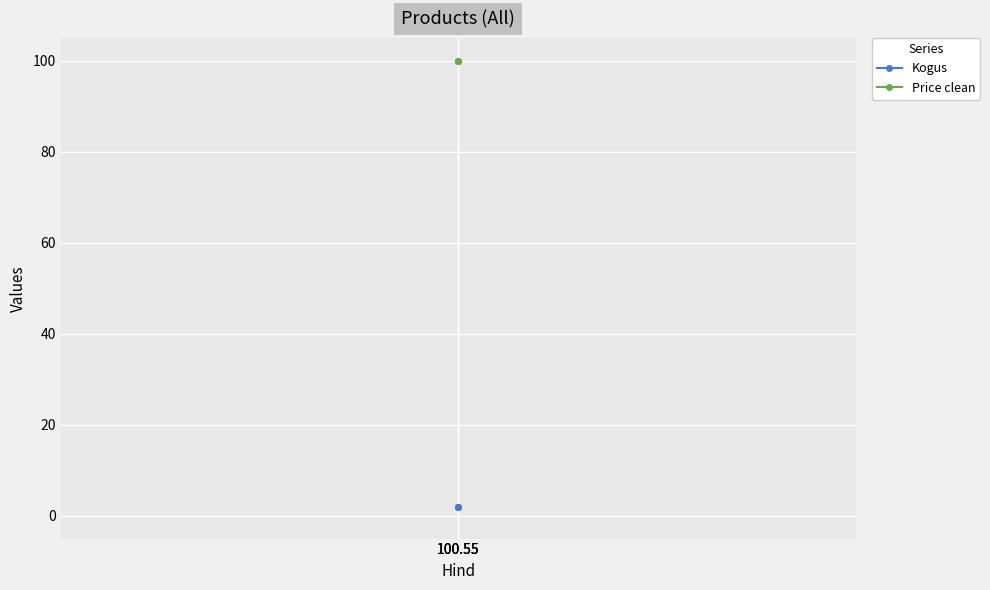

At which label does Price clean reach its minimum?

100.55